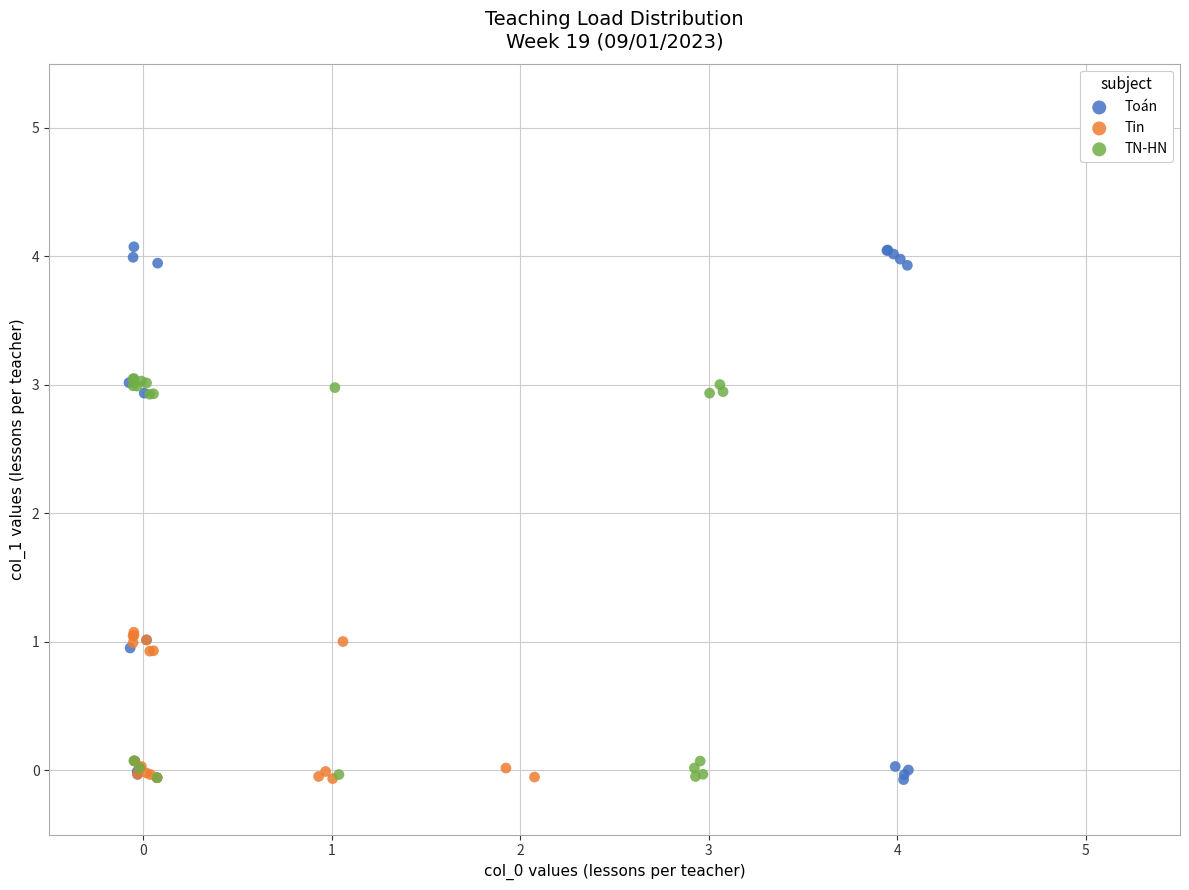

Which series contains the highest Y value?

Toán